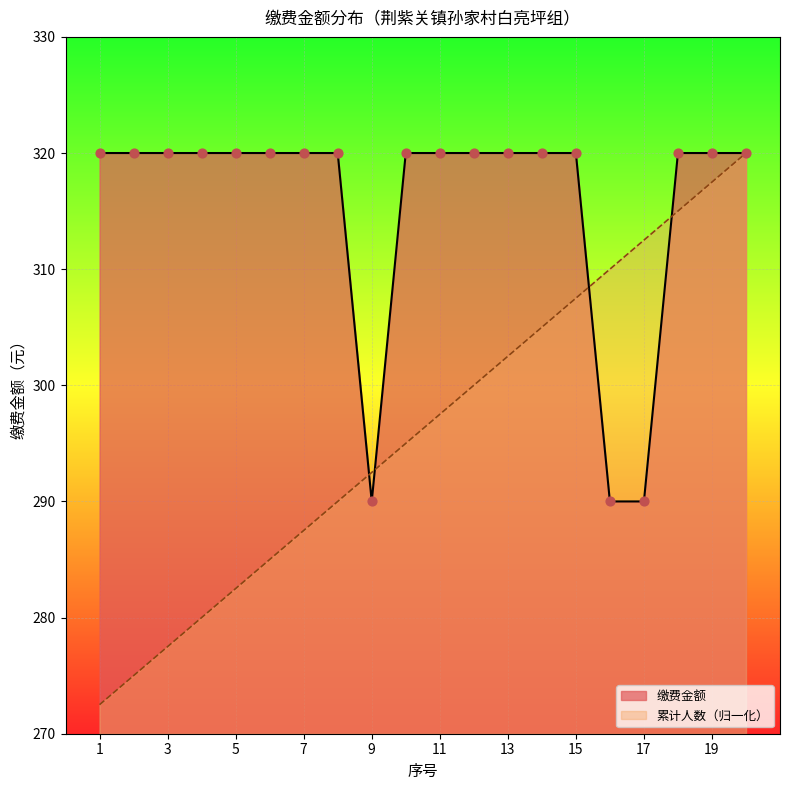

Is the value of 累计人数 at 5 greater than the value of 缴费金额 at 20?

No